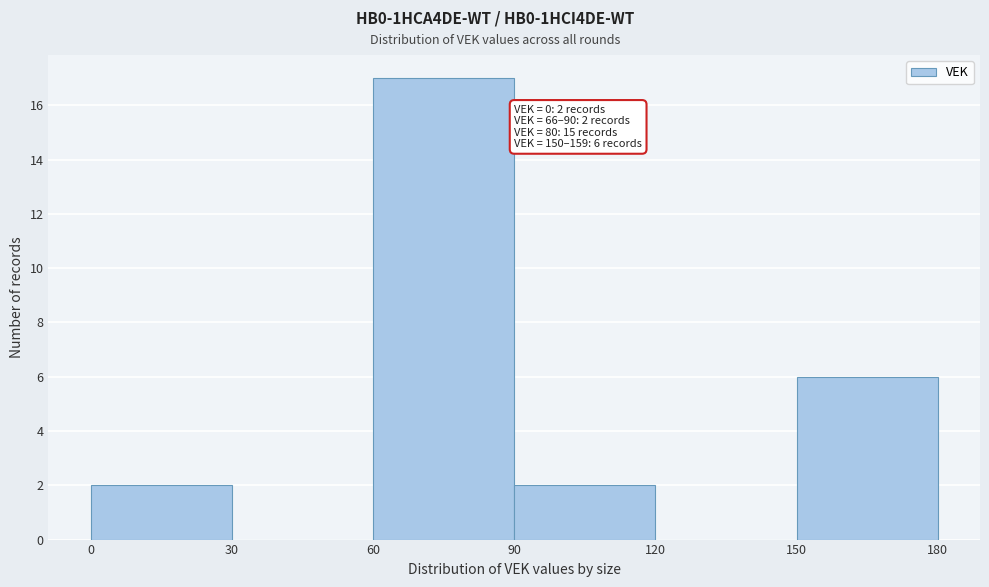

Over which range of the x-axis is the bar tallest?

60 to 90